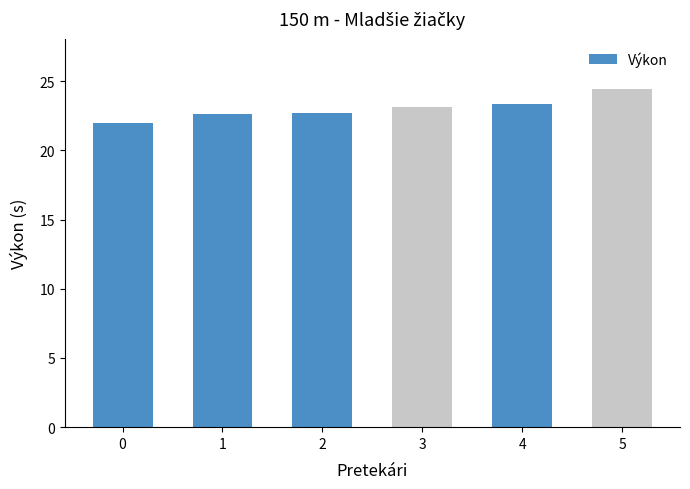

True or false: the data shows 22.6 at 1.

True